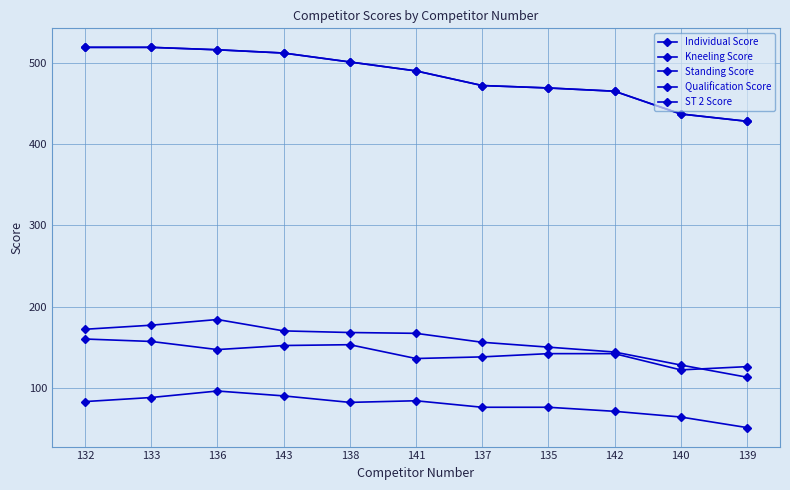

What value does the Qualification Score series have at 142?

465